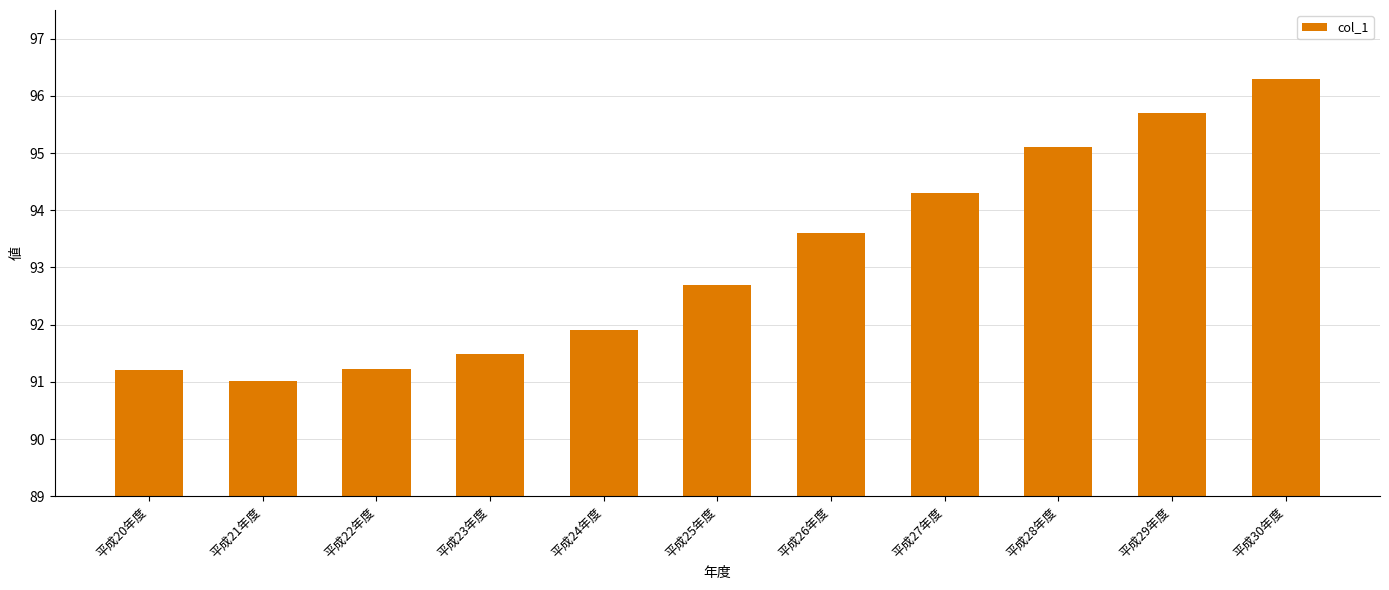

Reading left to right, list all the values displayed in this chart.

91.2	91.0	91.2	91.5	91.9	92.7	93.6	94.3	95.1	95.7	96.3